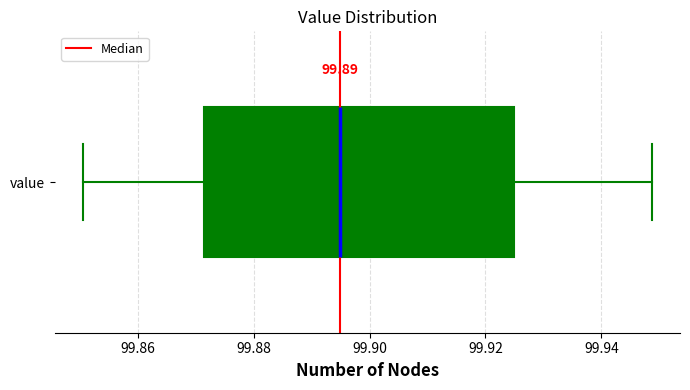

Read this box plot against the x-axis: the position of the median line, the range covered by the box, and the ends of both whiskers. The values are not printed on the chart, so give them approximately, as read against the axis.

median 99.894, box 99.872 to 99.924, whiskers 99.850 to 99.948